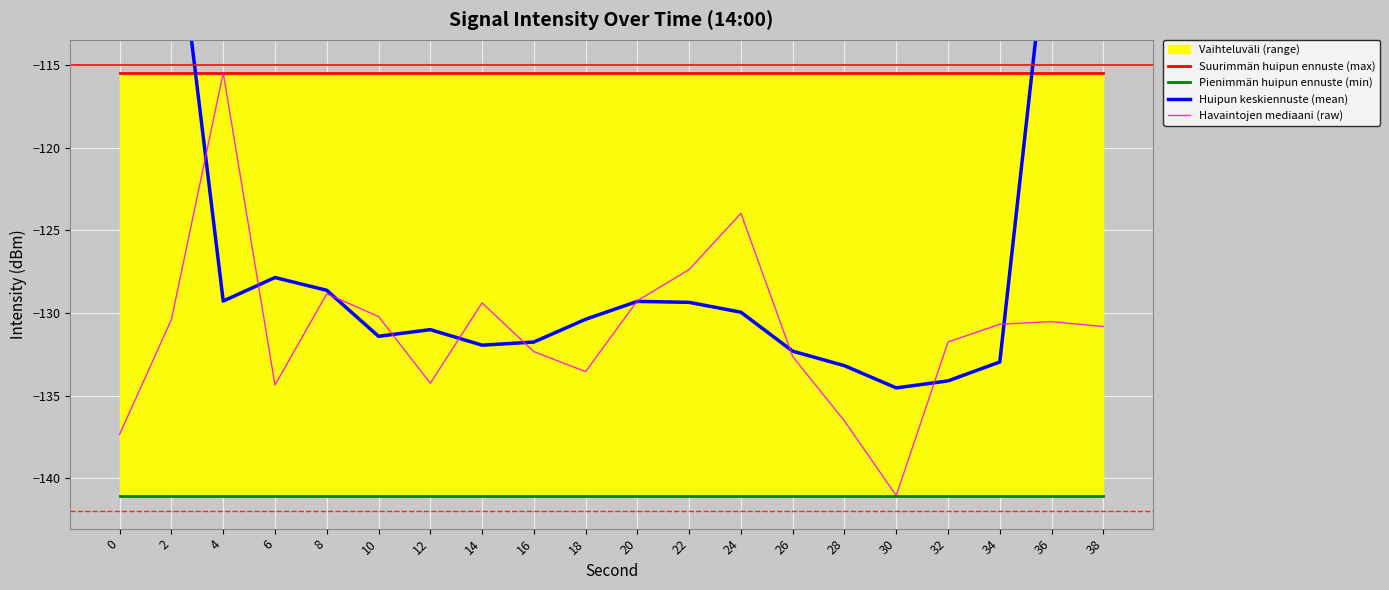

Which category has the highest value in the Havaintojen mediaani (raw) series?

4